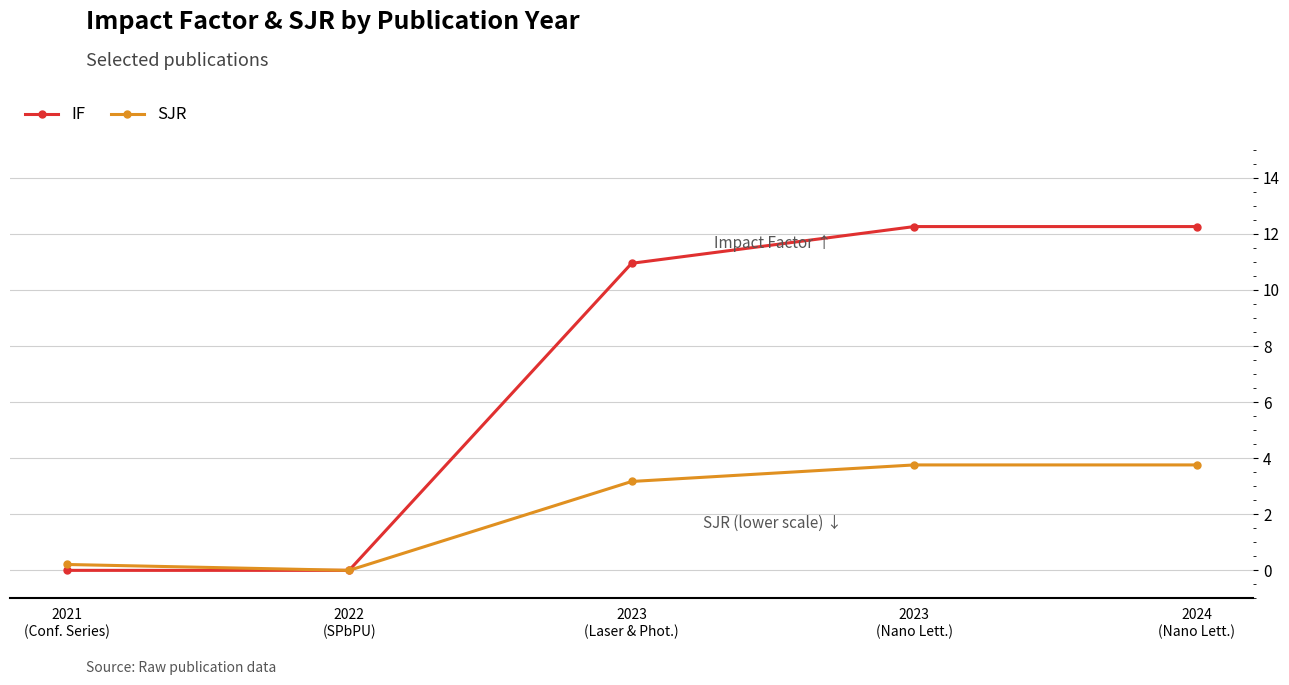

What is the spread (max minus min) of values at 2023
(Laser & Phot.)?

7.8